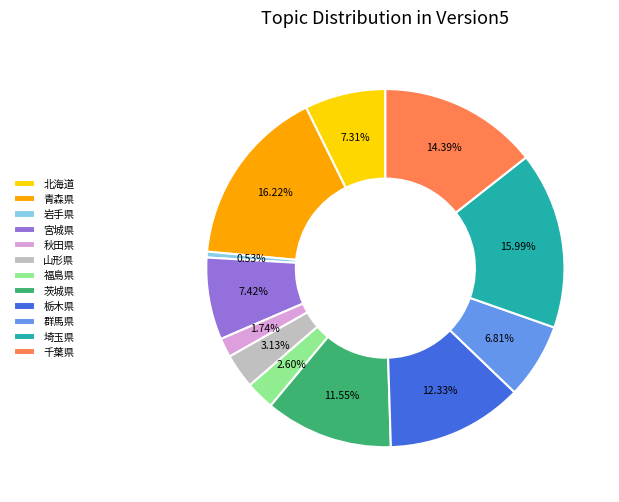

What percentage is the 茨城県 slice, to the nearest percent?

12%